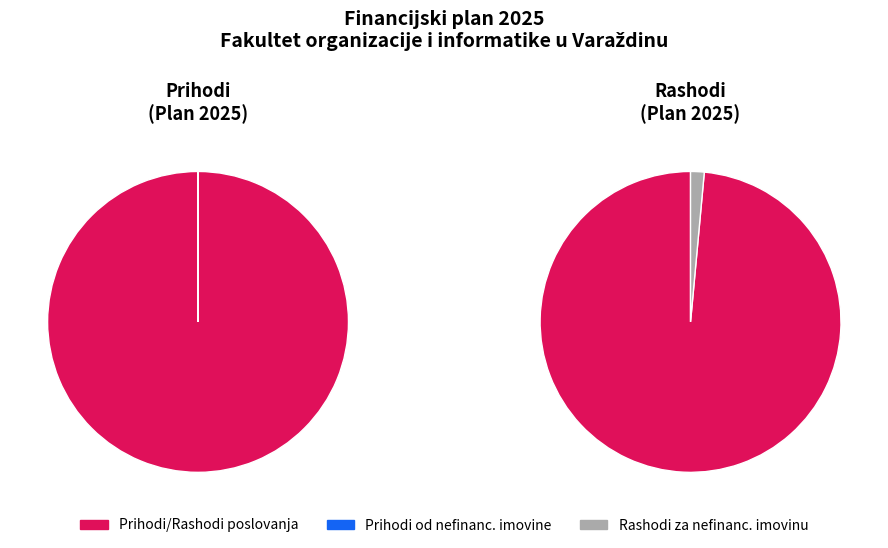

Between PRIHODI OD NEFINANCIJSKE IMOVINE and RASHODI ZA NEFINANCIJSKU IMOVINU, which is larger?

RASHODI ZA NEFINANCIJSKU IMOVINU